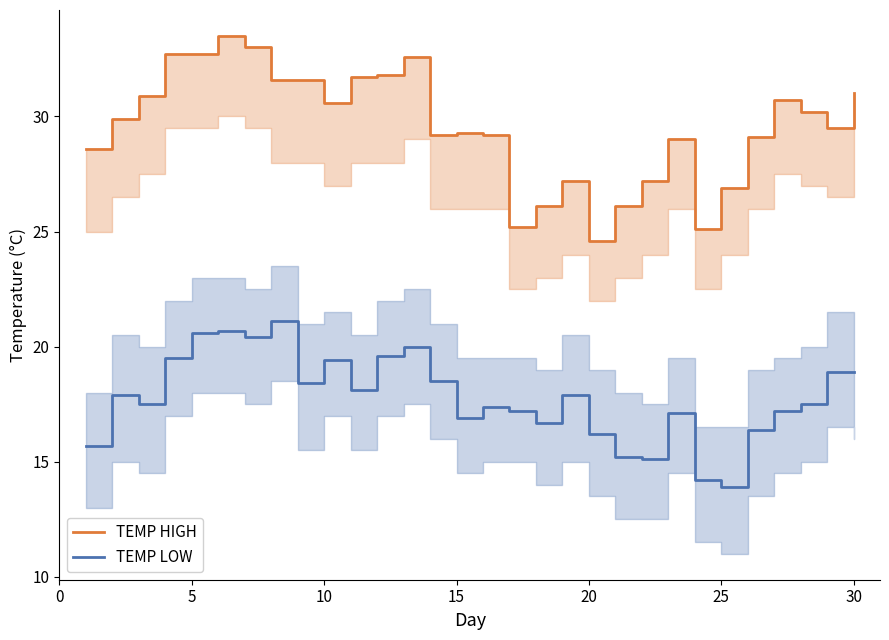

How many values in the TEMP LOW series exceed 17?

21